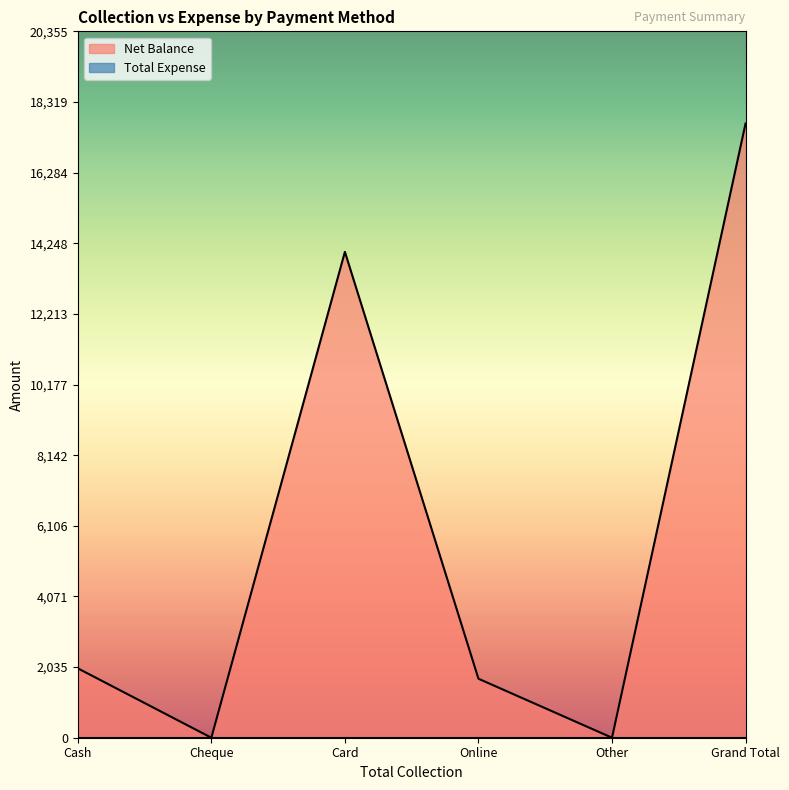

How many lines are shown in the chart?

2